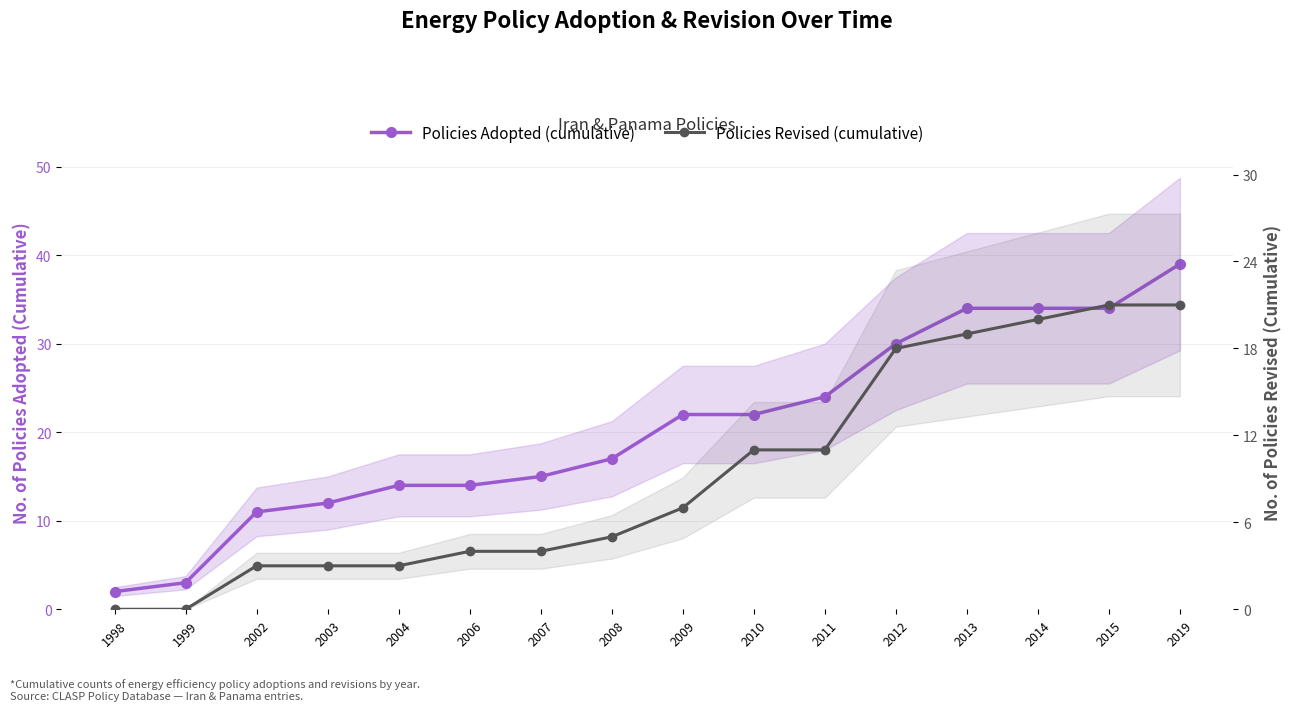

Is this an area chart (filled region under the line)?

No